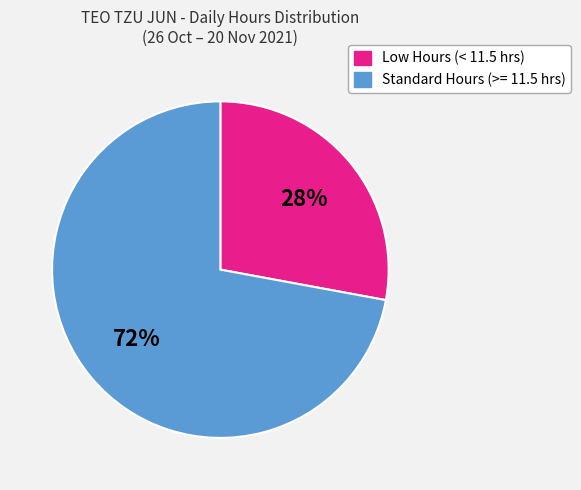

Is there any slice that represents more than half of the pie?

Yes